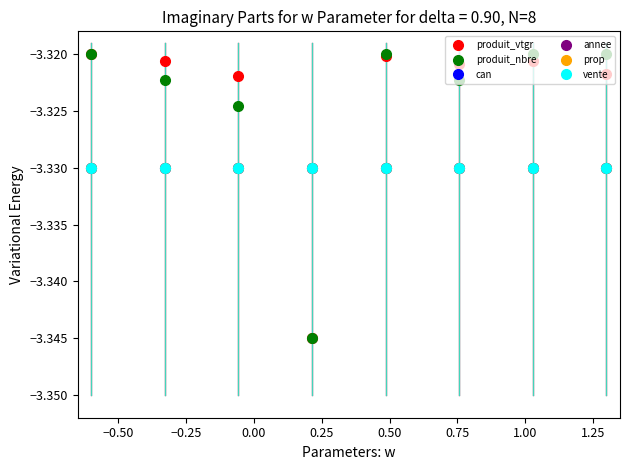

Does the chart have visible grid lines?

No